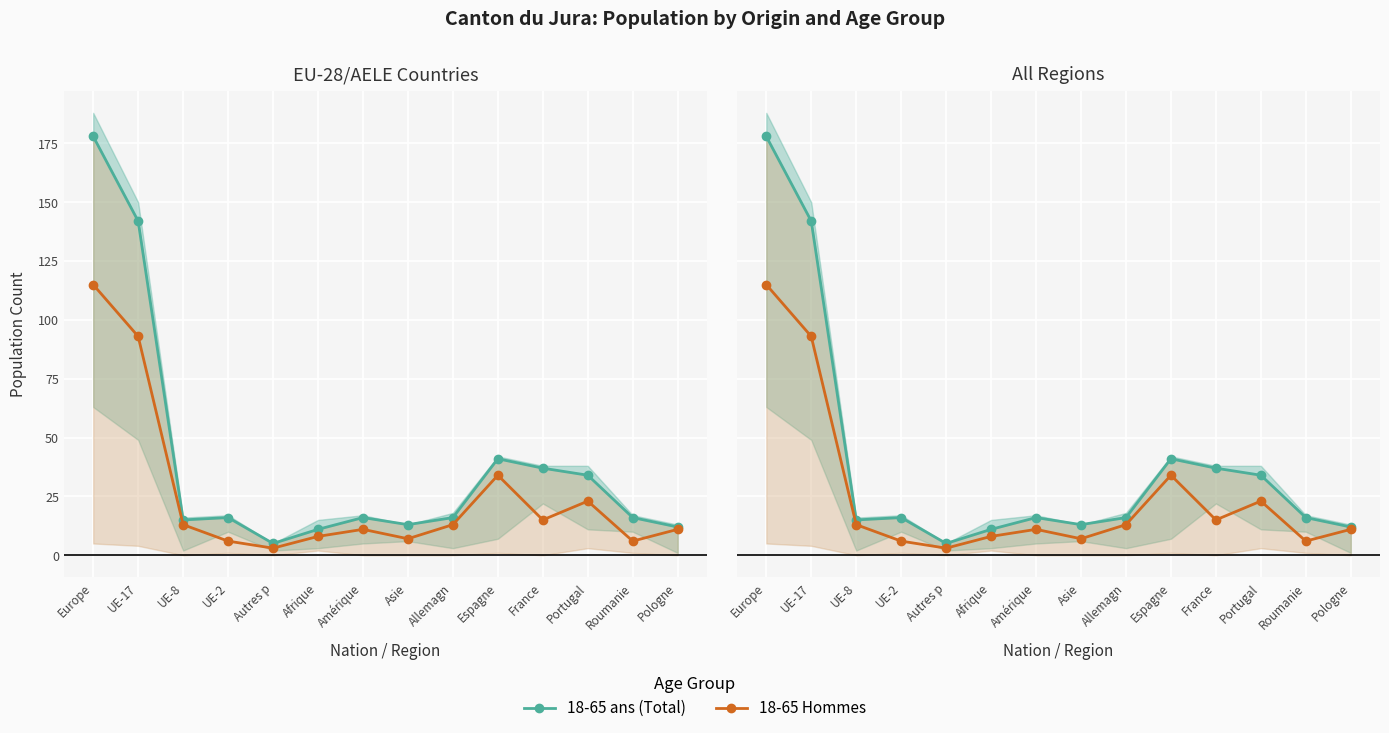

True or false: 18-65 ans (Total) and 18-65 Hommes intersect in this chart.

False